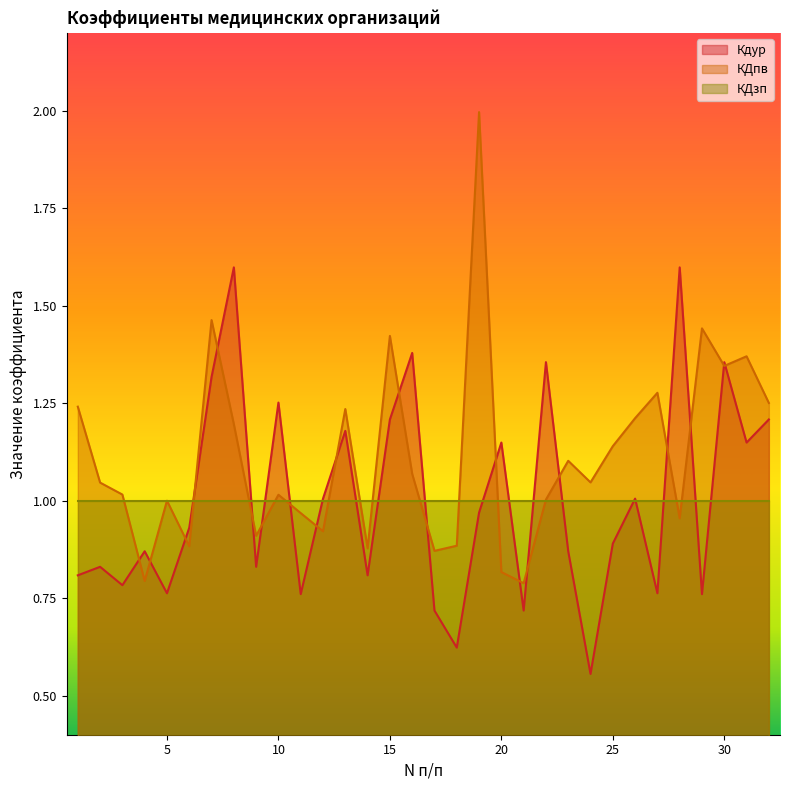

The value of Кдур at 5 is 1.0. True or false?

False